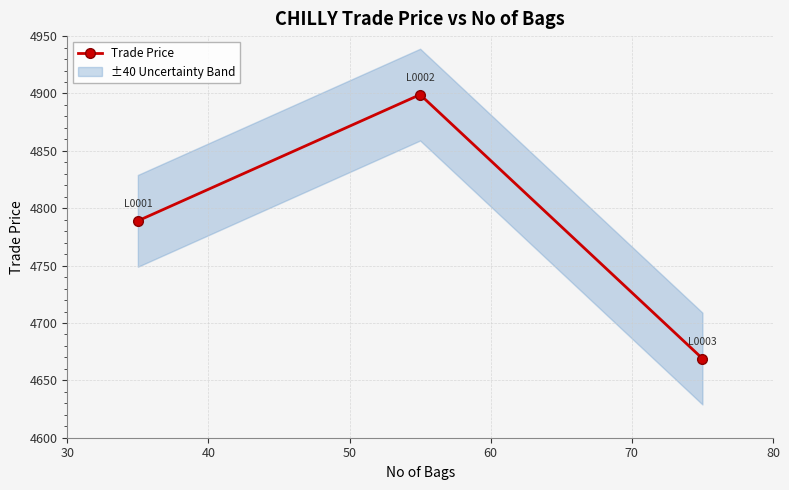

How many lines are shown in the chart?

1